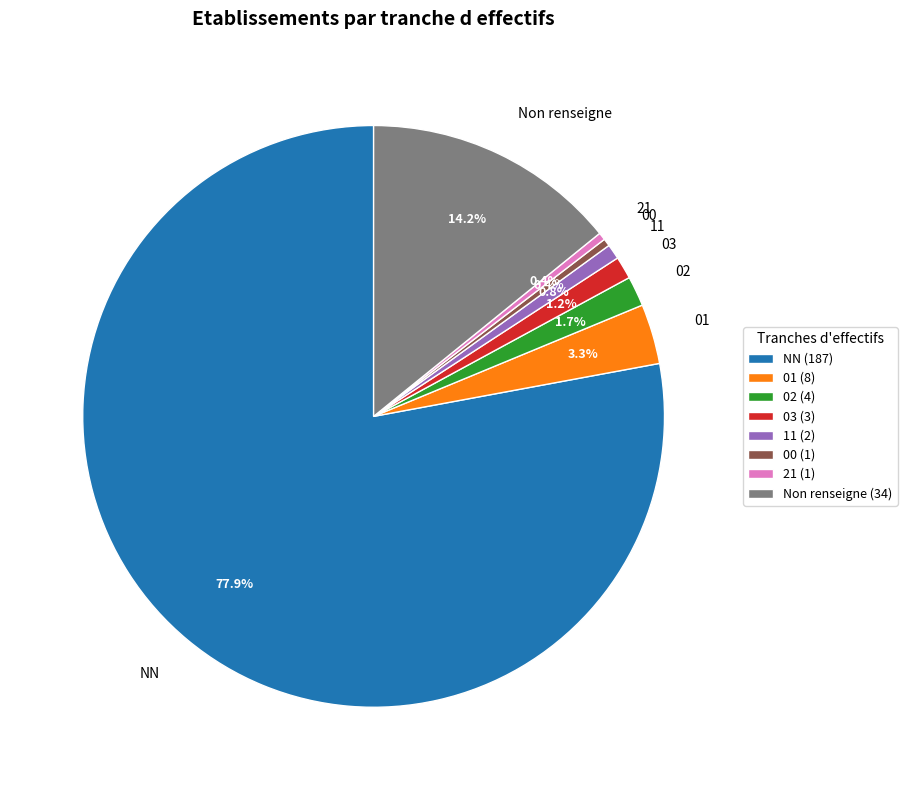

What is the ratio of the value at 00 to the value at 21?

1.0